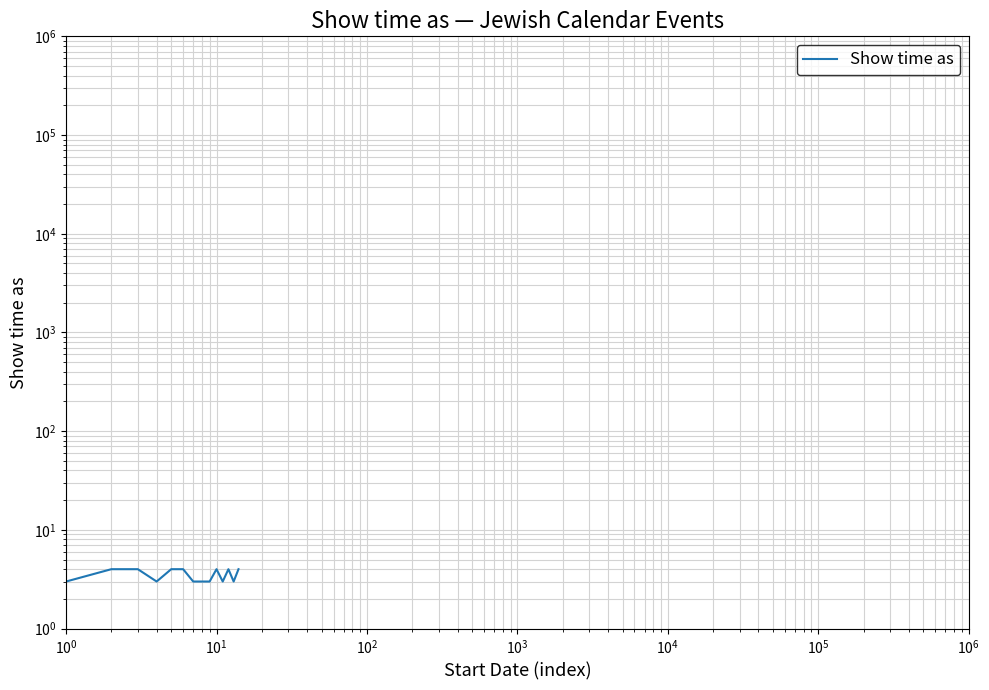

Reading right to left, what are all the values shown in this chart?

4	3	4	3	4	3	3	3	4	4	3	4	4	3	4